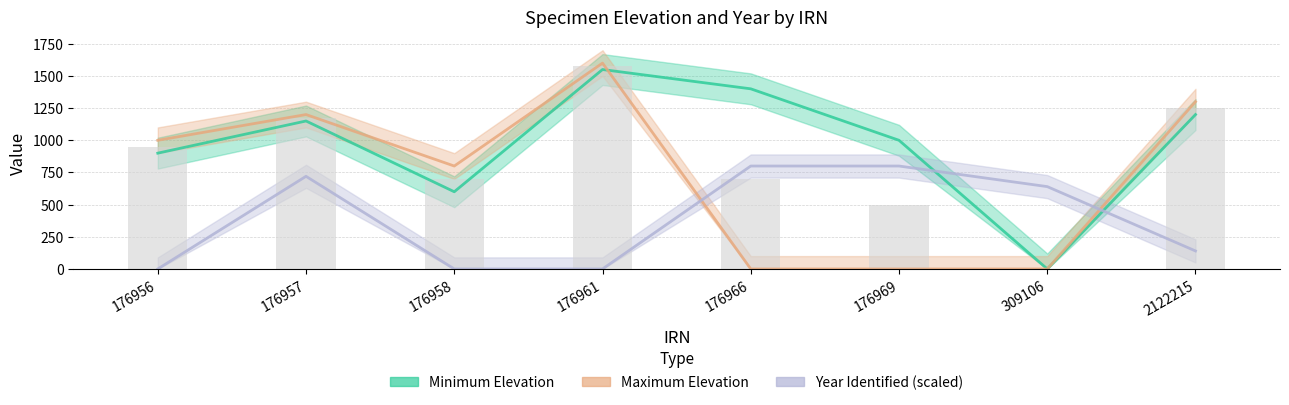

Rank the series at 176961 from highest to lowest value.

Maximum Elevation, Minimum Elevation, Year Identified (scaled)